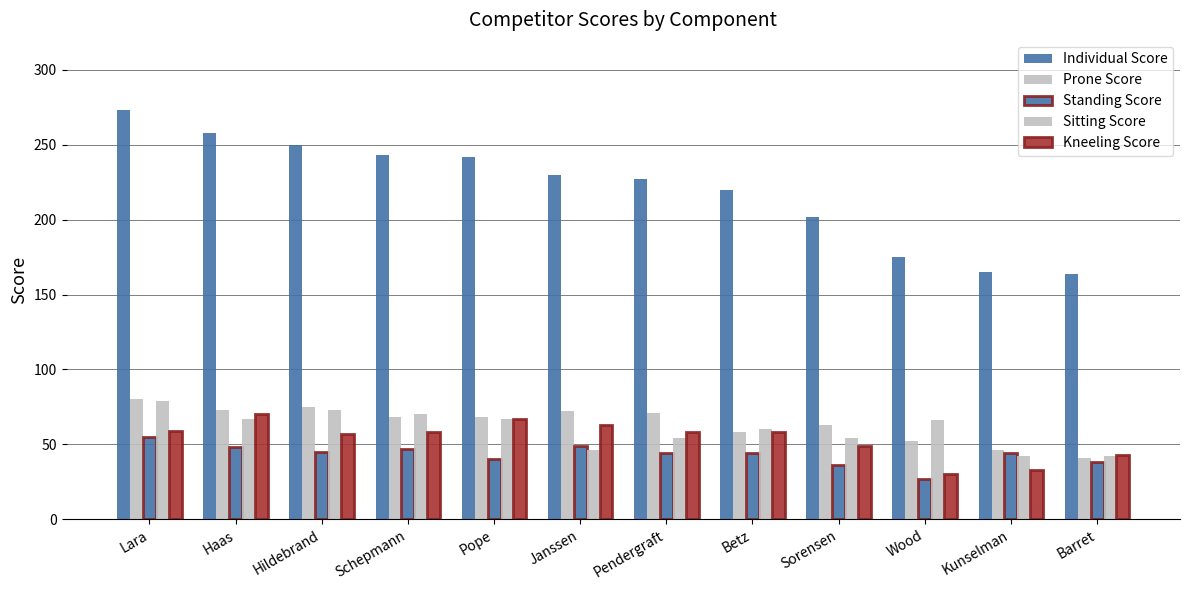

How many groups of bars are there?

12